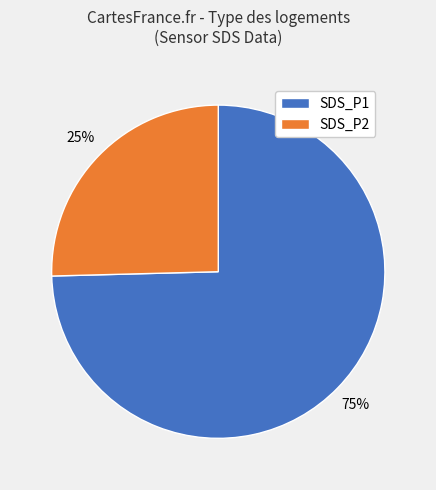

Which has a higher value, SDS_P1 or SDS_P2?

SDS_P1